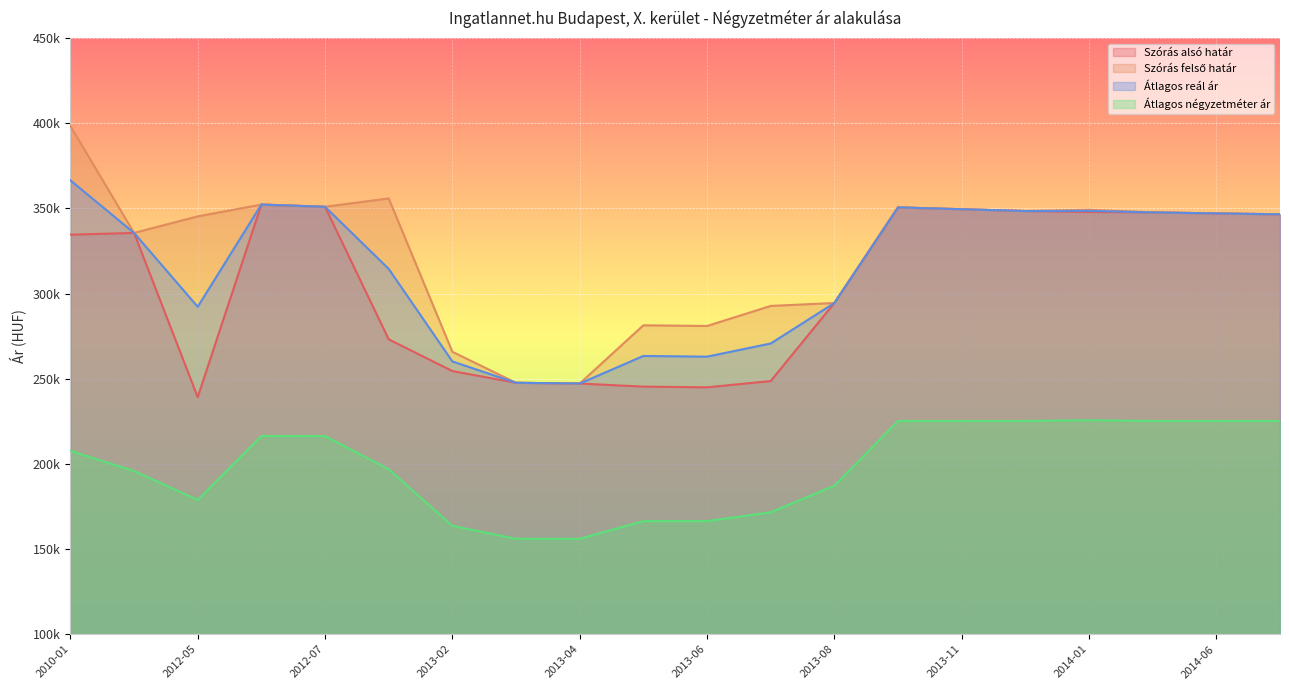

Which series has the largest total across all categories?

Szórás felső határ